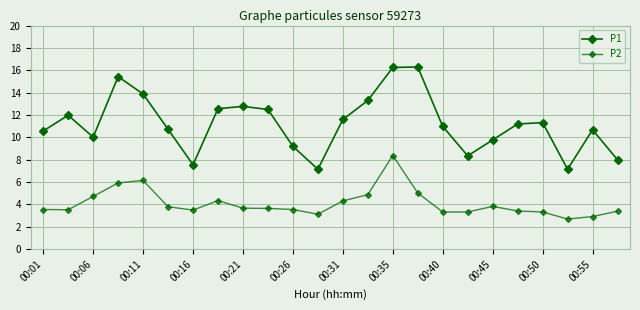

Count the number of categories in the chart.

24